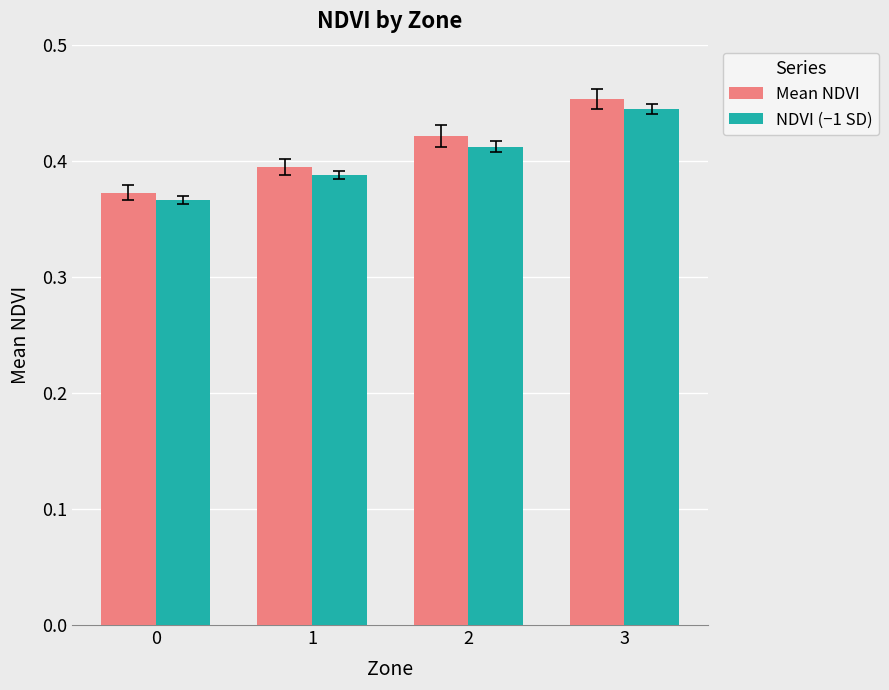

At which label does Mean NDVI reach its peak?

3